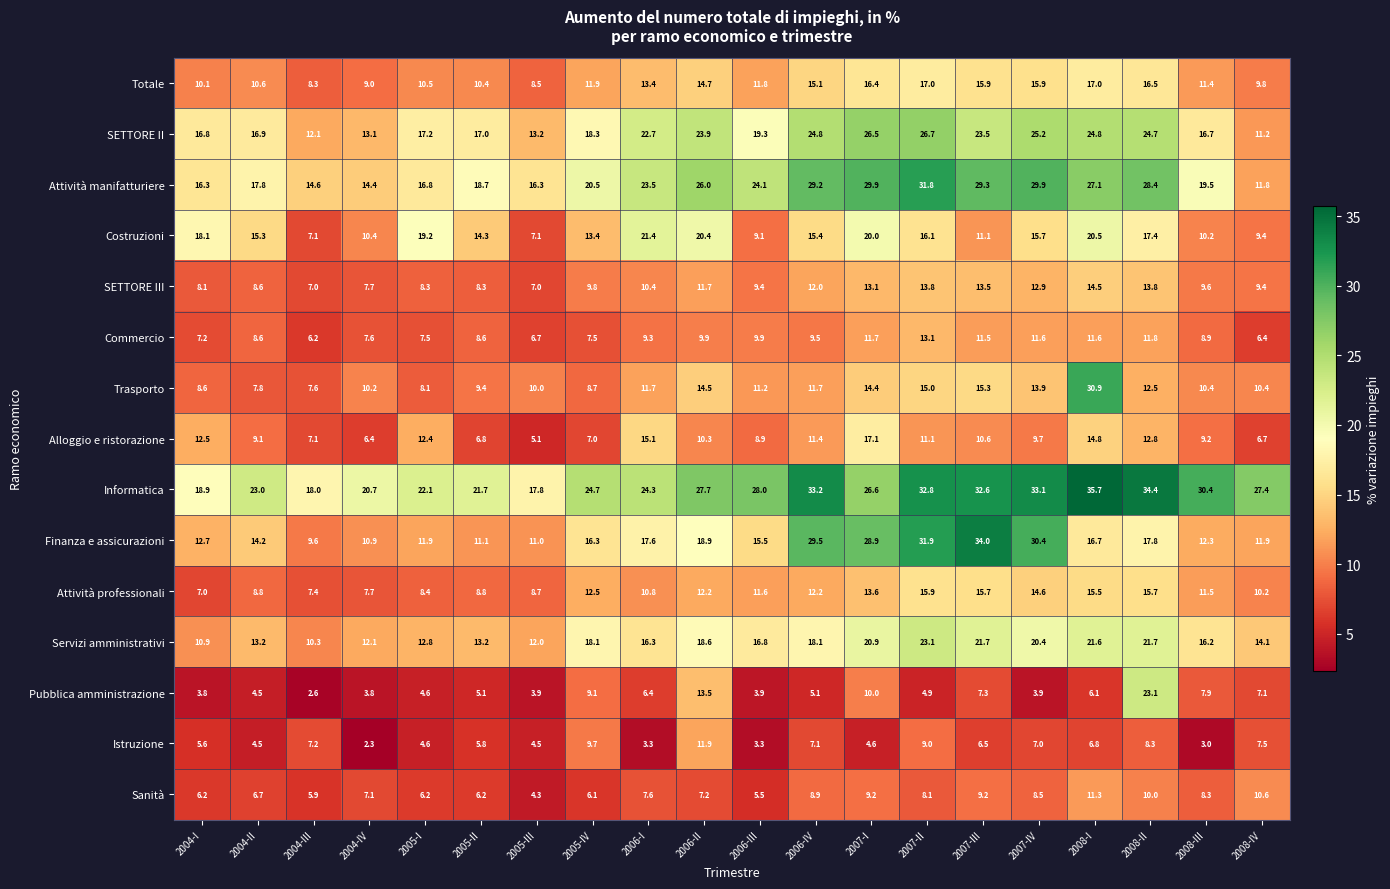

Count the number of categories in the chart.

20